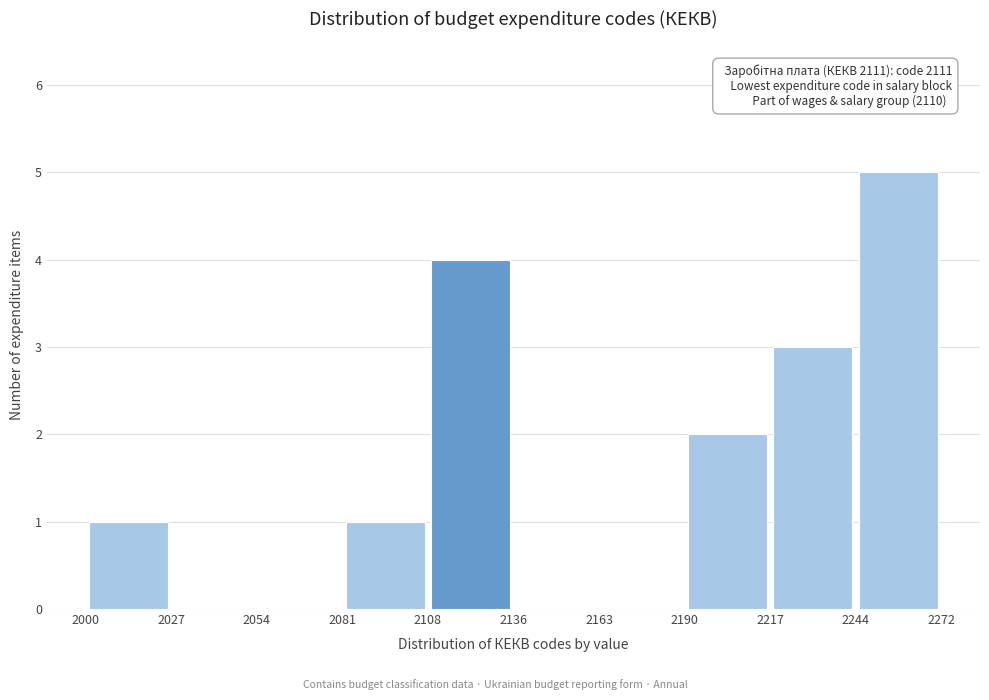

Over which range of the x-axis is the bar tallest?

2244 to 2272